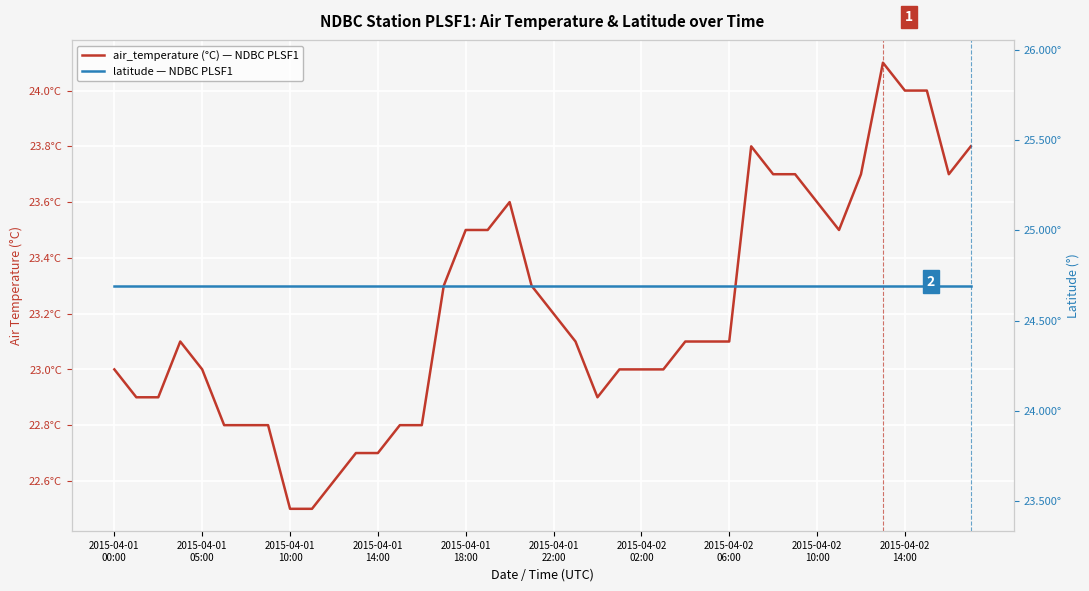

Rank the series by their maximum value, from lowest to highest.

air_temperature (°C) — NDBC PLSF1, latitude — NDBC PLSF1